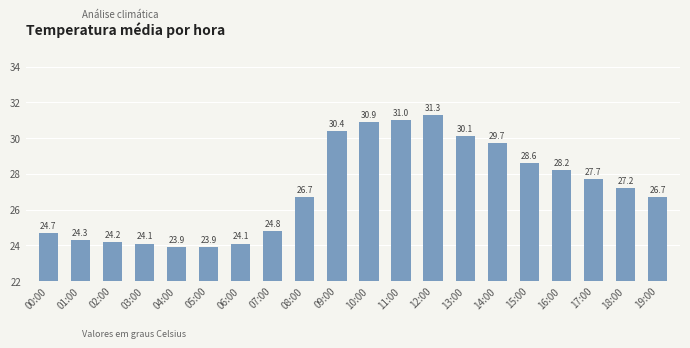

Reading right to left, what are all the values shown in this chart?

26.7	27.2	27.7	28.2	28.6	29.7	30.1	31.3	31.0	30.9	30.4	26.7	24.8	24.1	23.9	23.9	24.1	24.2	24.3	24.7